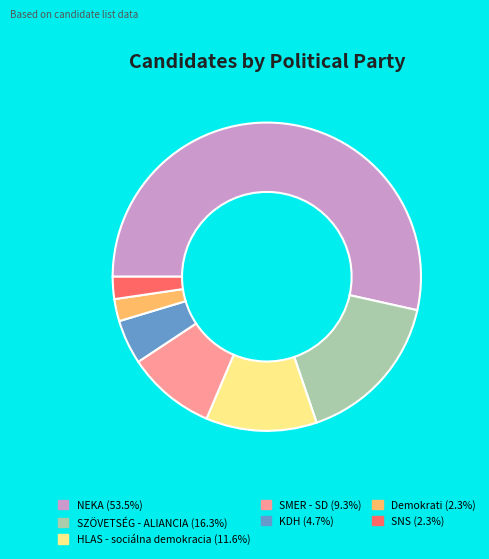

Approximately how many times larger is the value at SMER - SD compared to KDH?

2.0